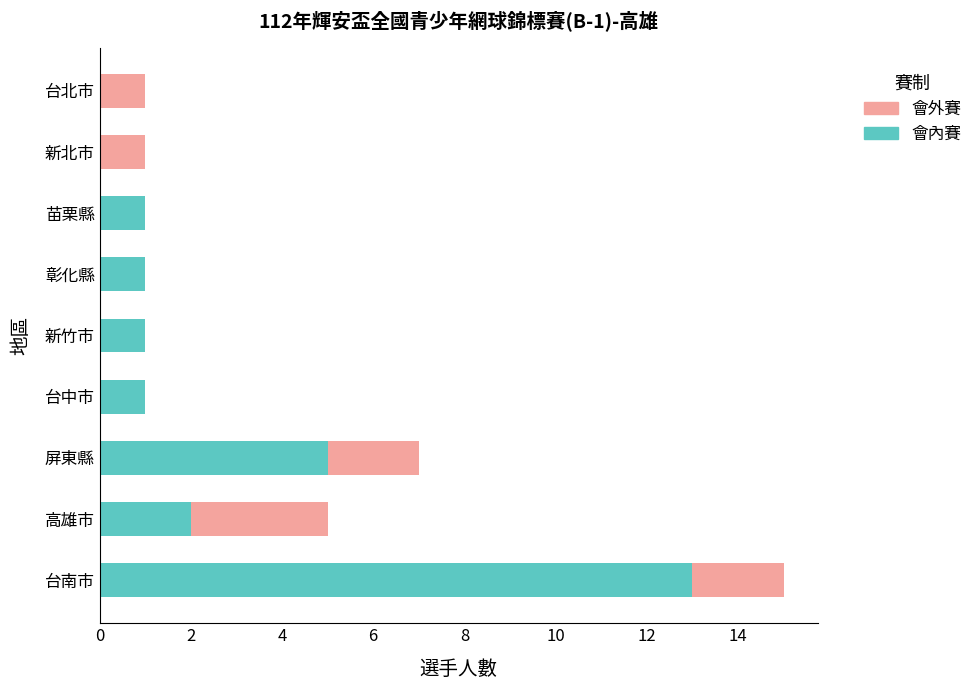

At which label does 會內賽 reach its peak?

台南市